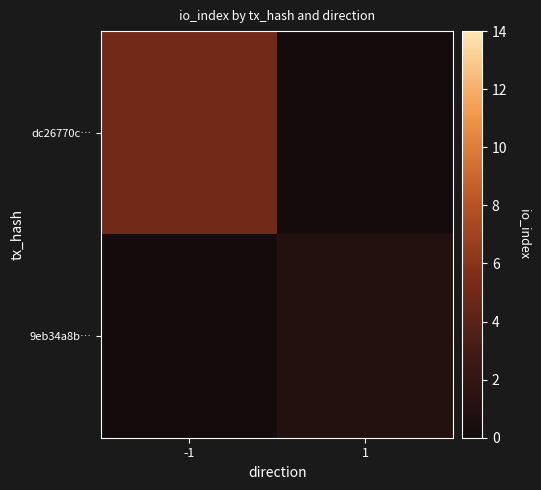

At which category does the chart reach its peak across all series?

-1